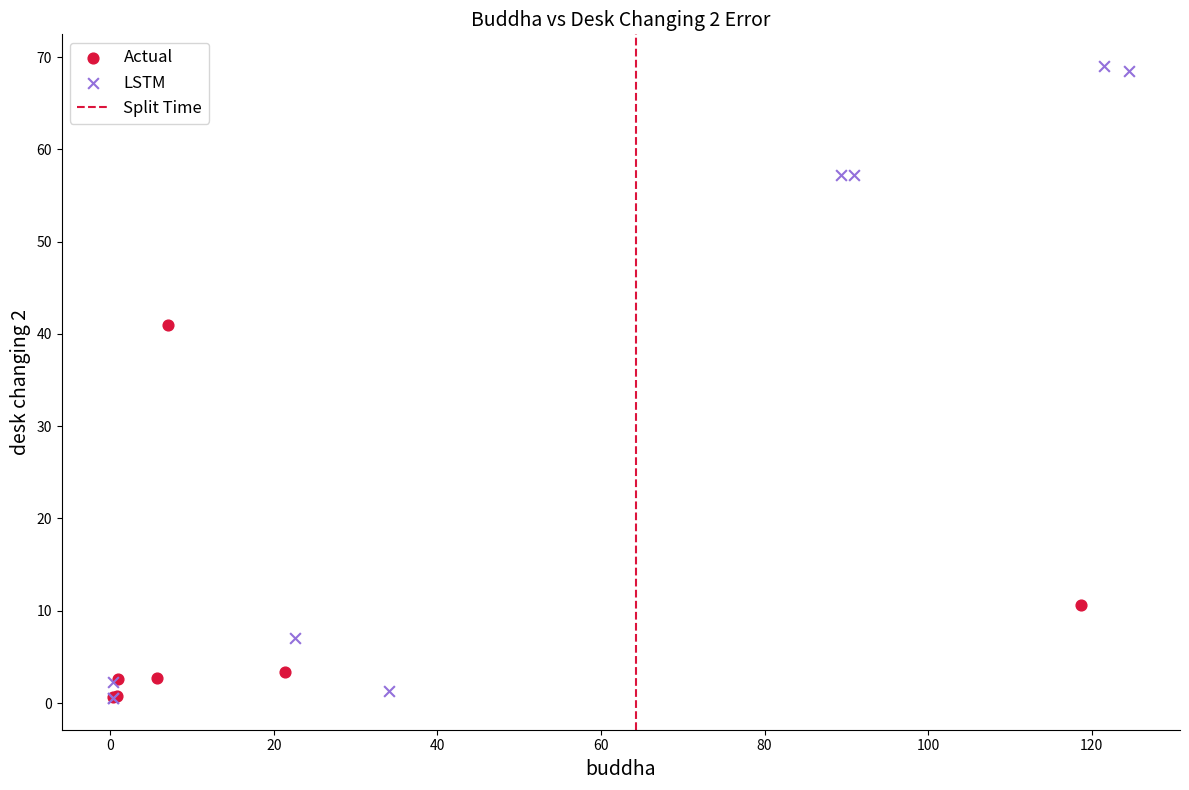

Which series has the largest Y range (max minus min)?

LSTM